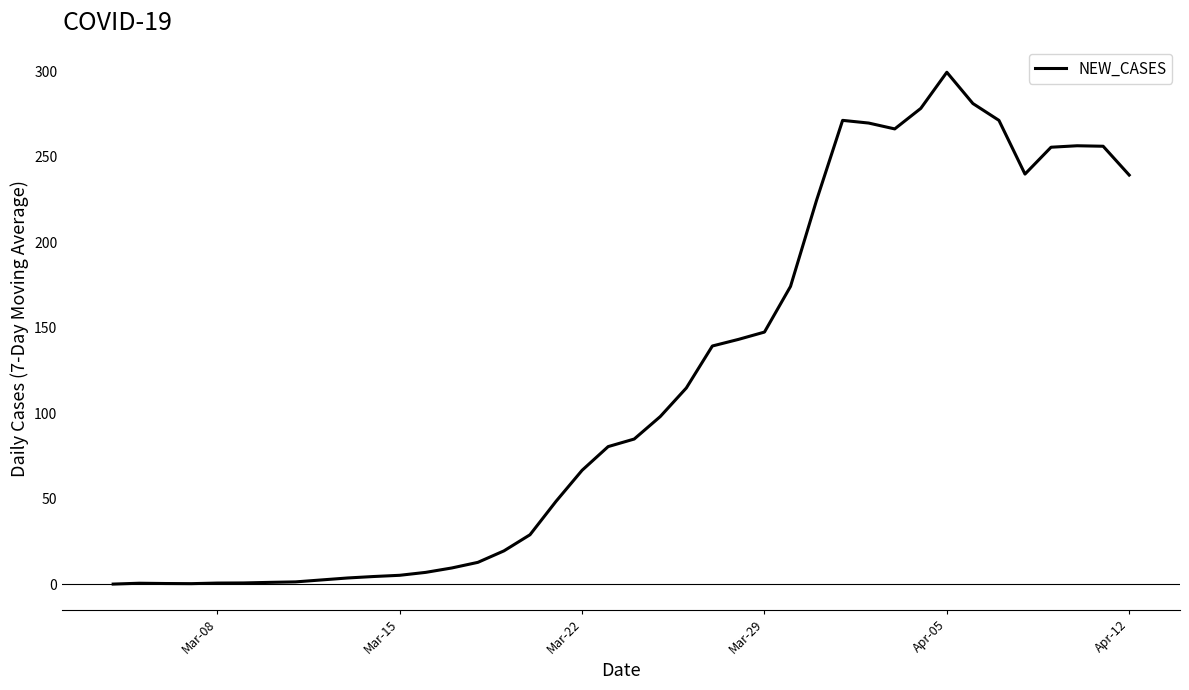

What is the difference between the maximum and minimum values?

299.4